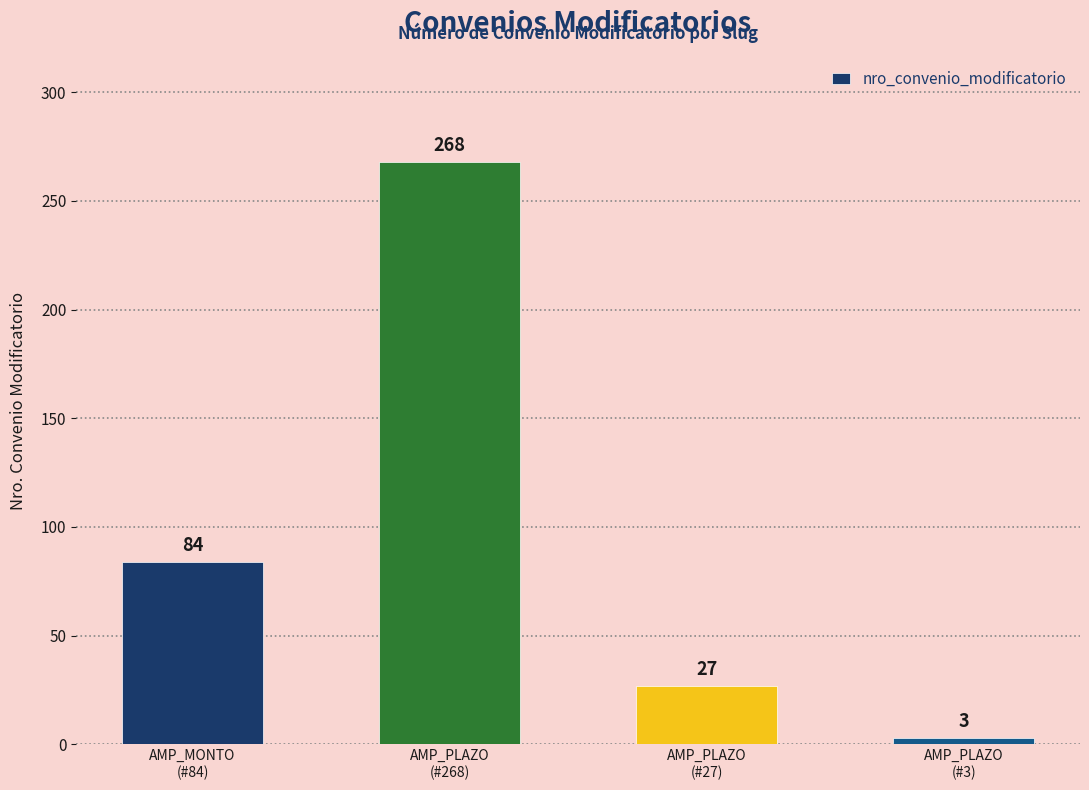

What is the smallest value displayed?

3